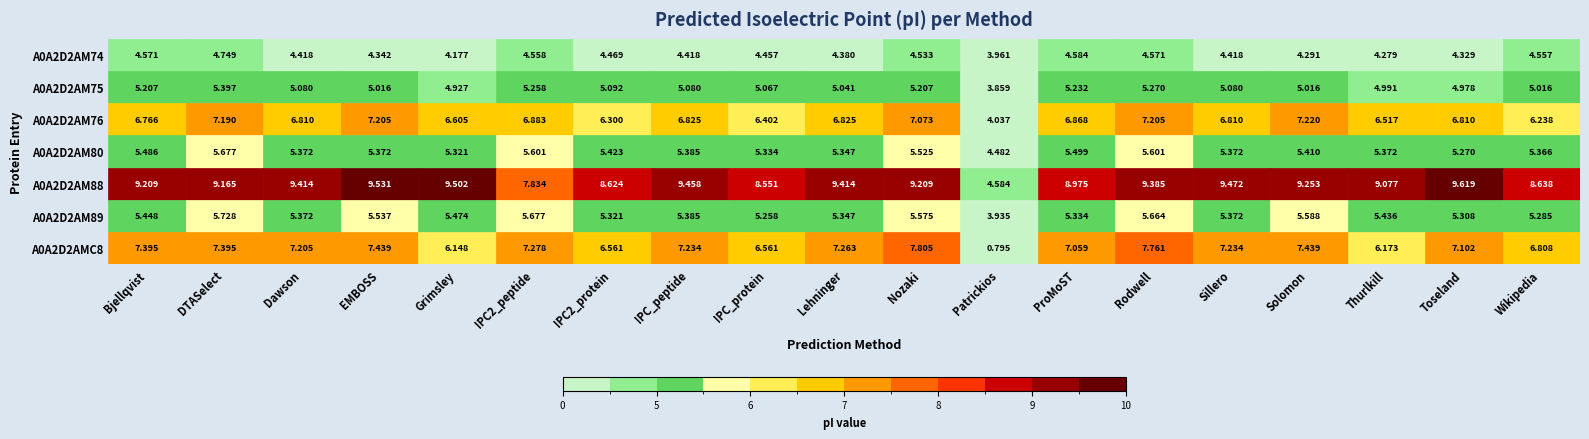

Between A0A2D2AM89 and 7, which series saw the biggest shift?

A0A2D2AM88